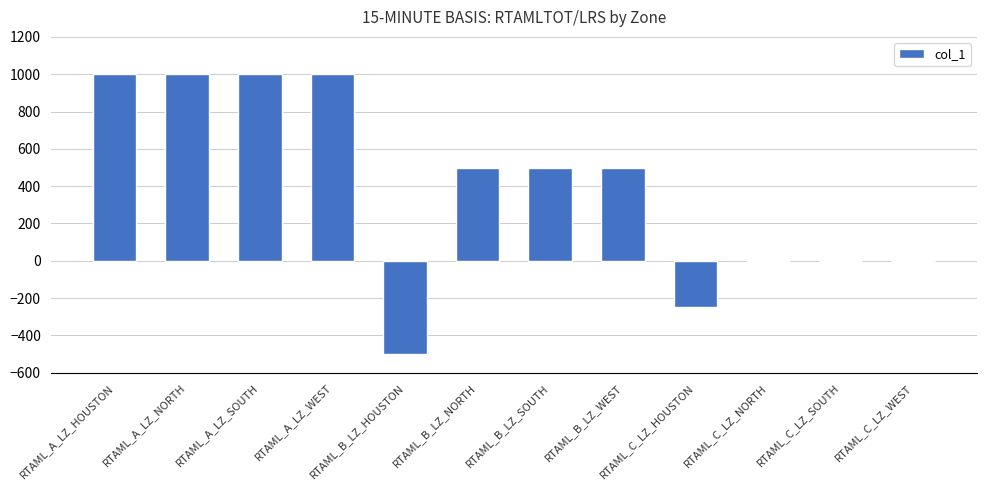

What is the ratio of the value at RTAML_A_LZ_WEST to the value at RTAML_B_LZ_NORTH?

2.0